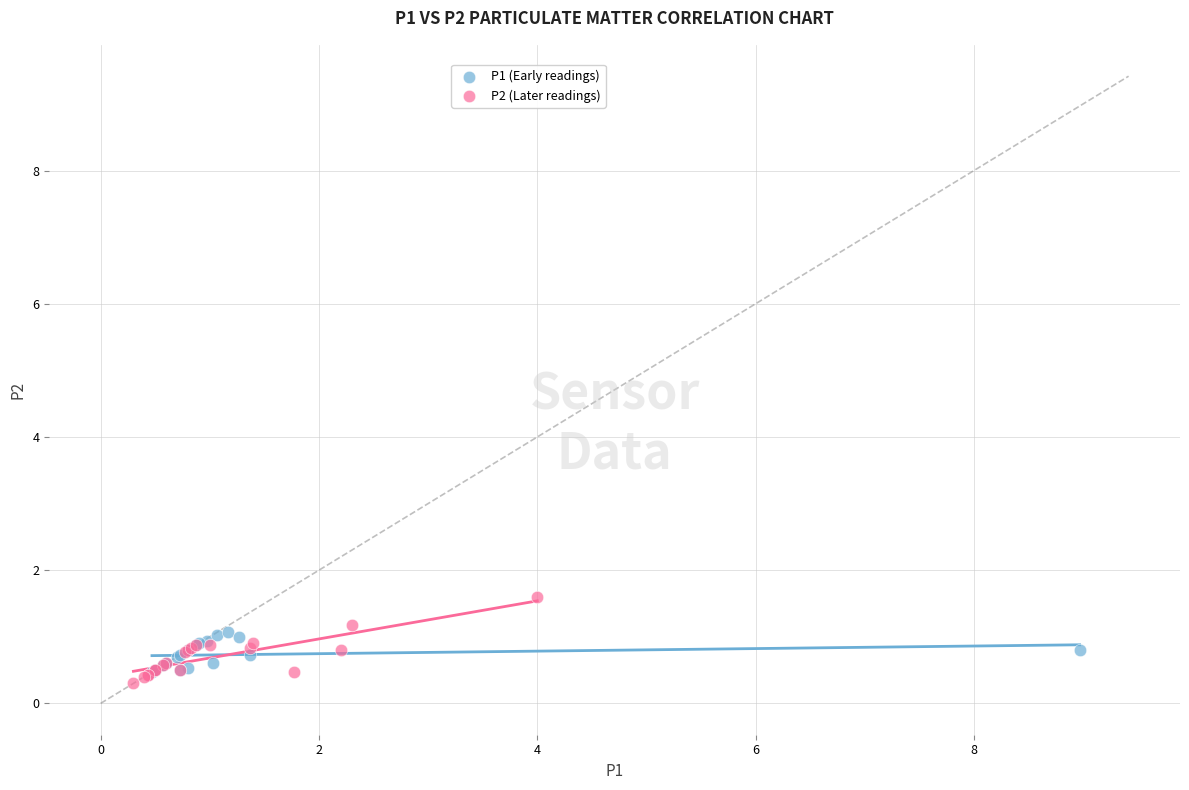

Which series has the largest Y range (max minus min)?

P2 (Later readings)